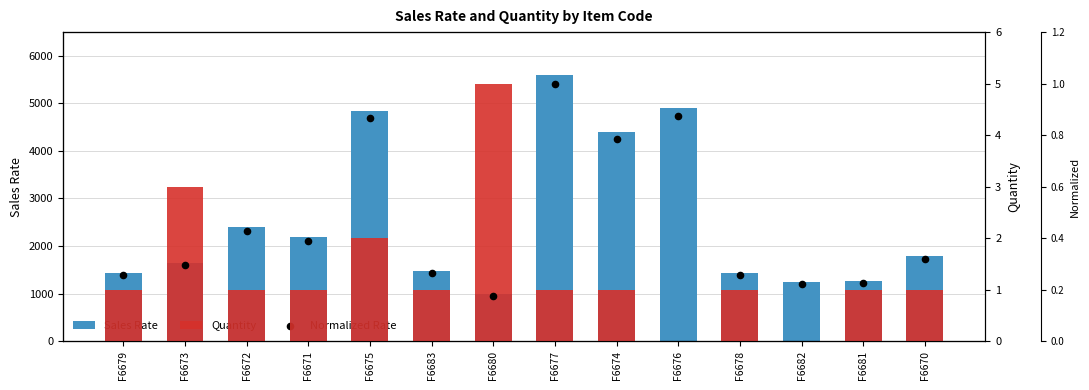

Which series has the widest spread of Y values?

Sales Rate